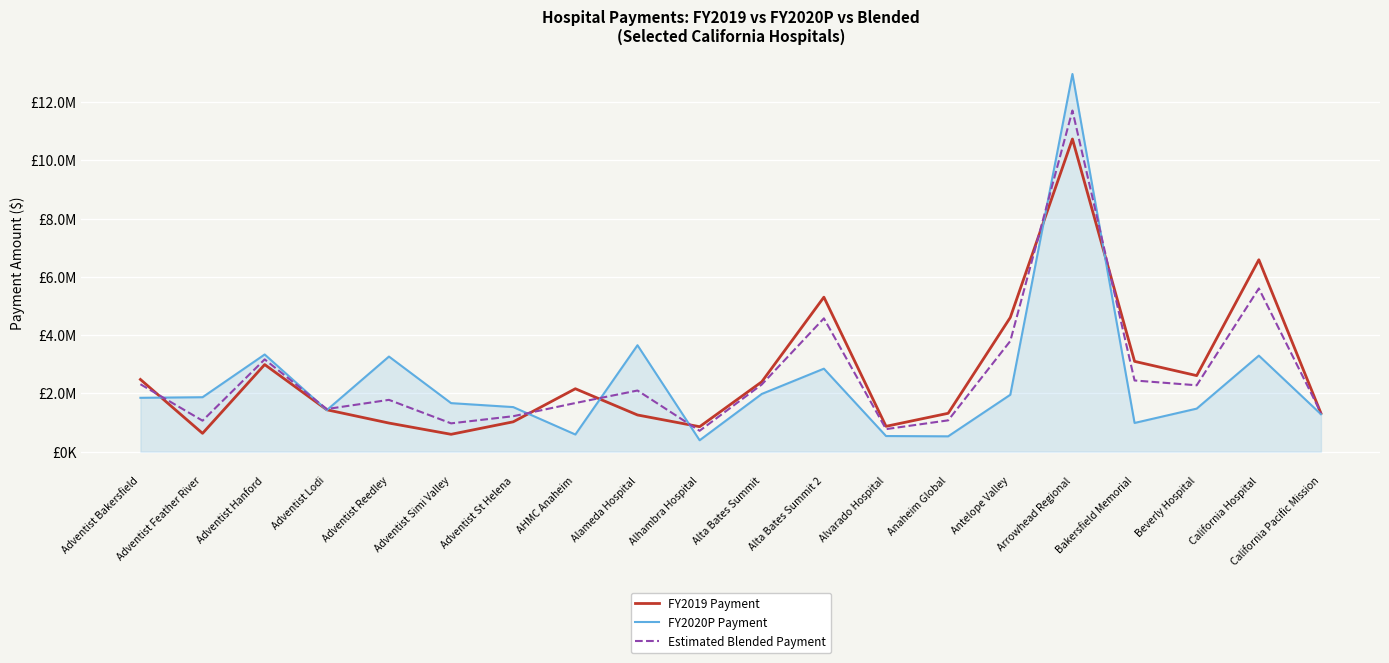

What are all the series names shown in the legend?

FY2019 Payment, FY2020P Payment, Estimated Blended Payment